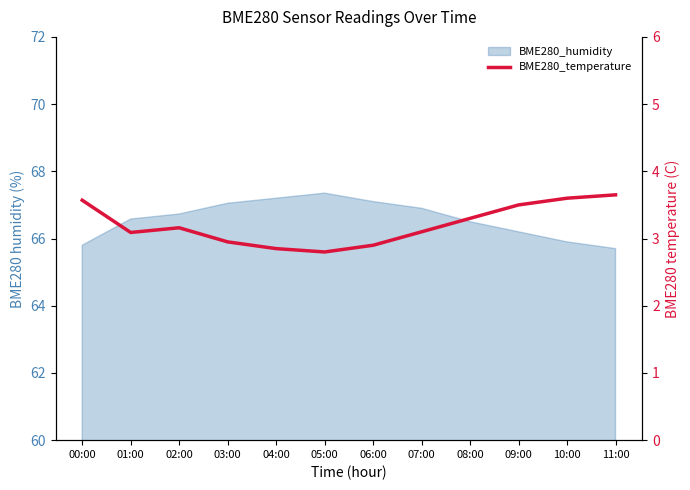

Reading left to right, what are all the values shown in this chart?

00:00=3.6	01:00=3.1	02:00=3.2	03:00=3.0	04:00=2.9	05:00=2.8	06:00=2.9	07:00=3.1	08:00=3.3	09:00=3.5	10:00=3.6	11:00=3.6